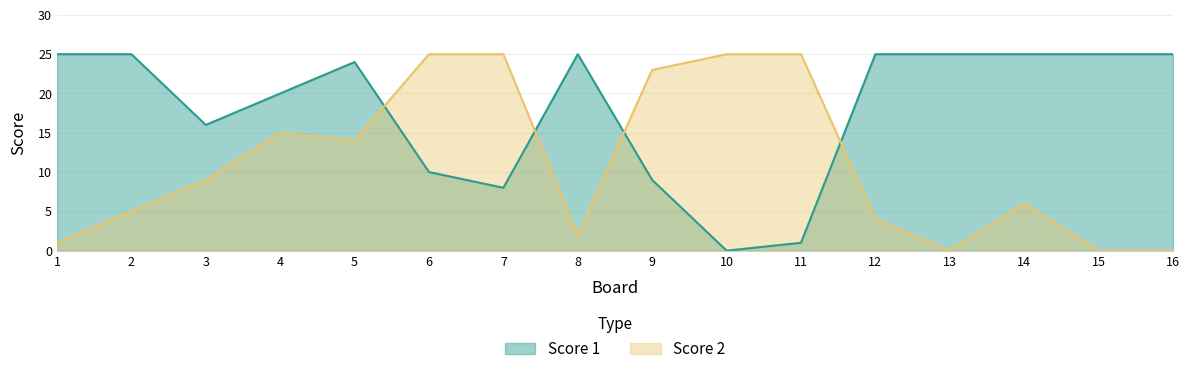

What is the difference between the maximum and minimum values in the Score 1 series?

25